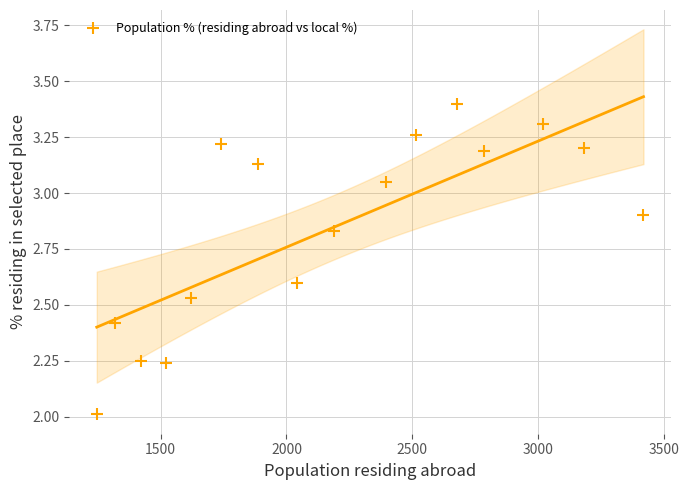

What is the range of Y values (max minus min)?

1.4